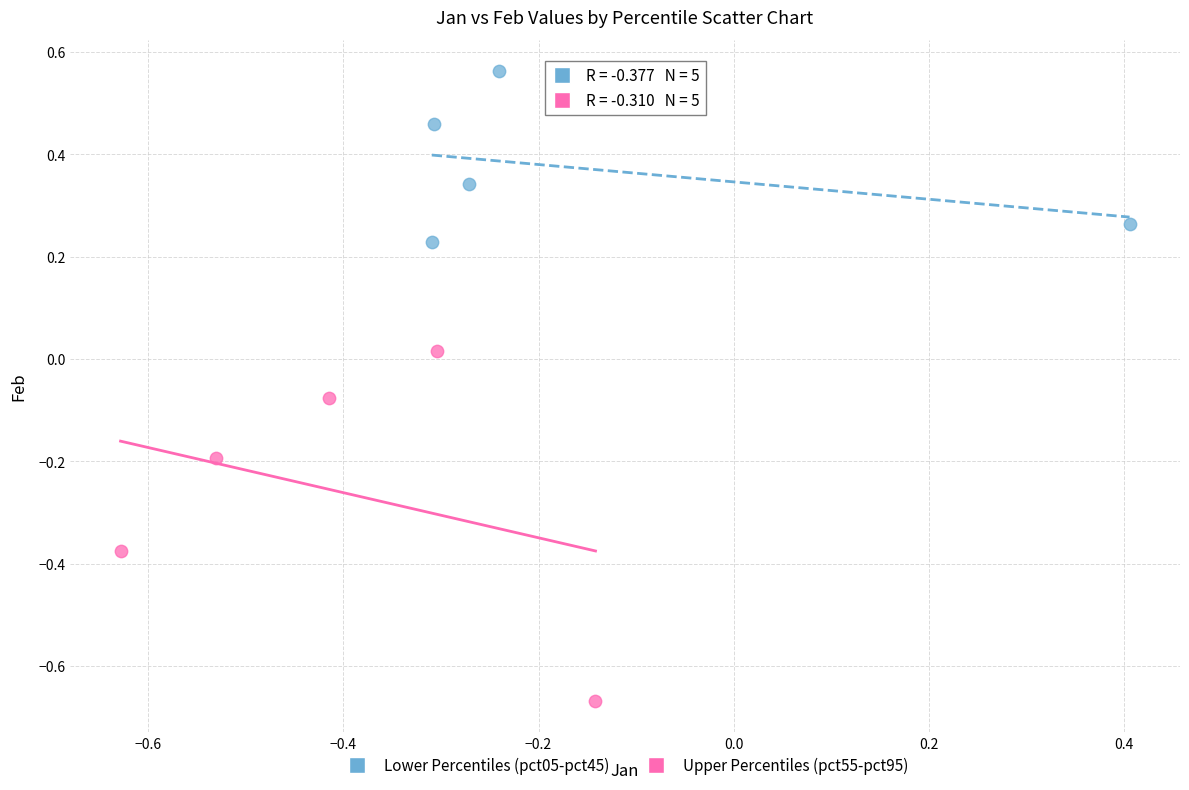

Which series contains the lowest Y value?

Upper Percentiles (pct55-pct95)